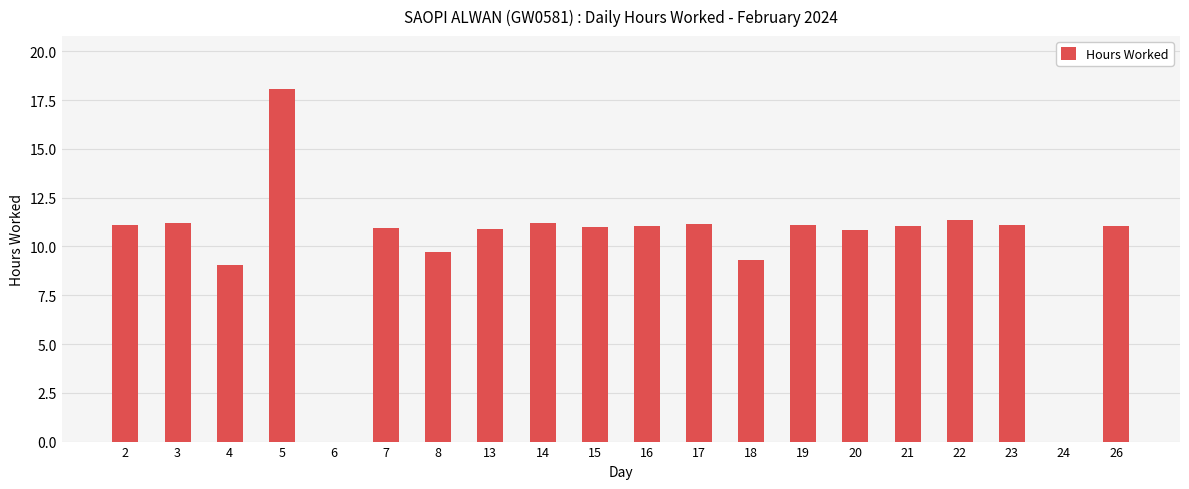

Read the value at 21.

11.0